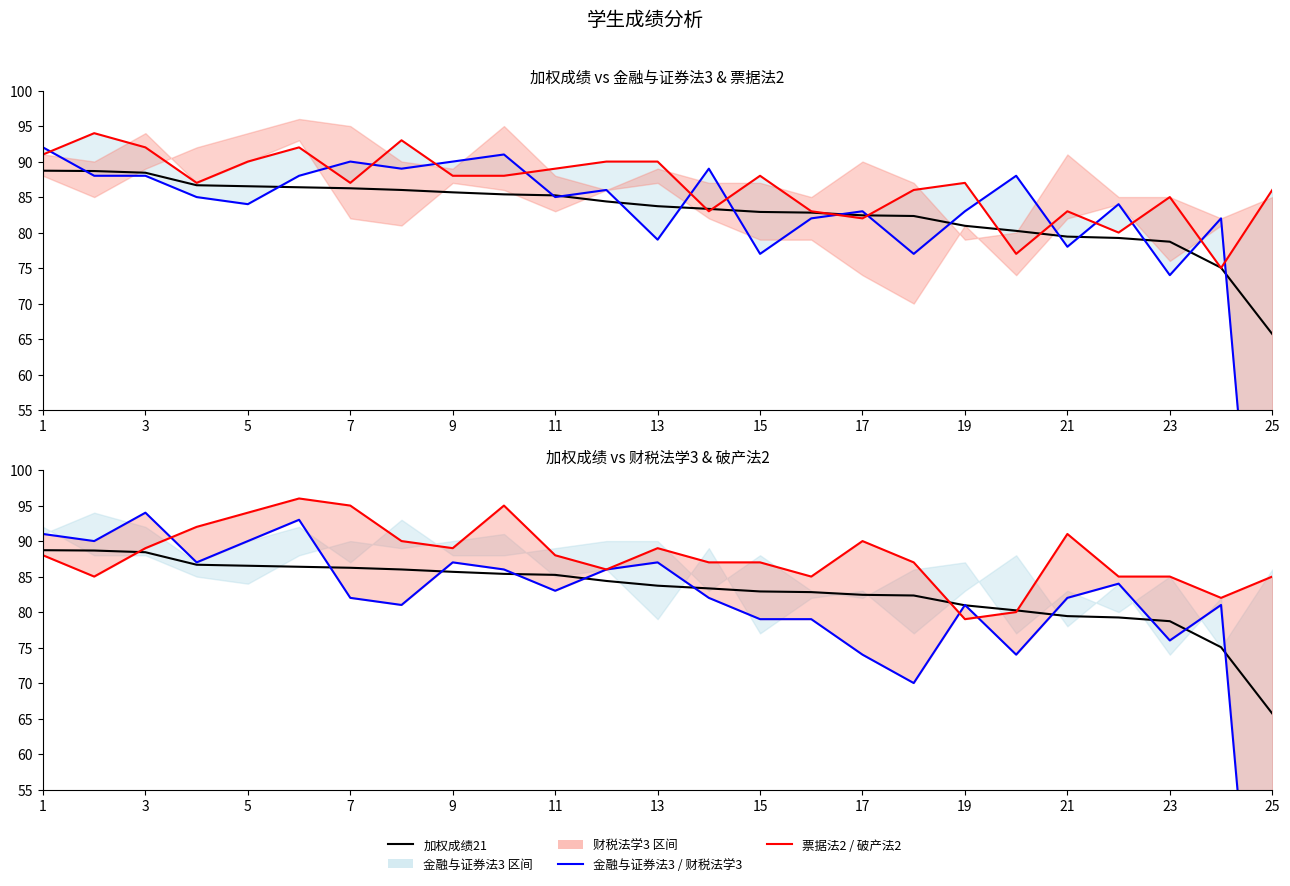

How many times do 票据法2 and 破产法2 cross each other?

10